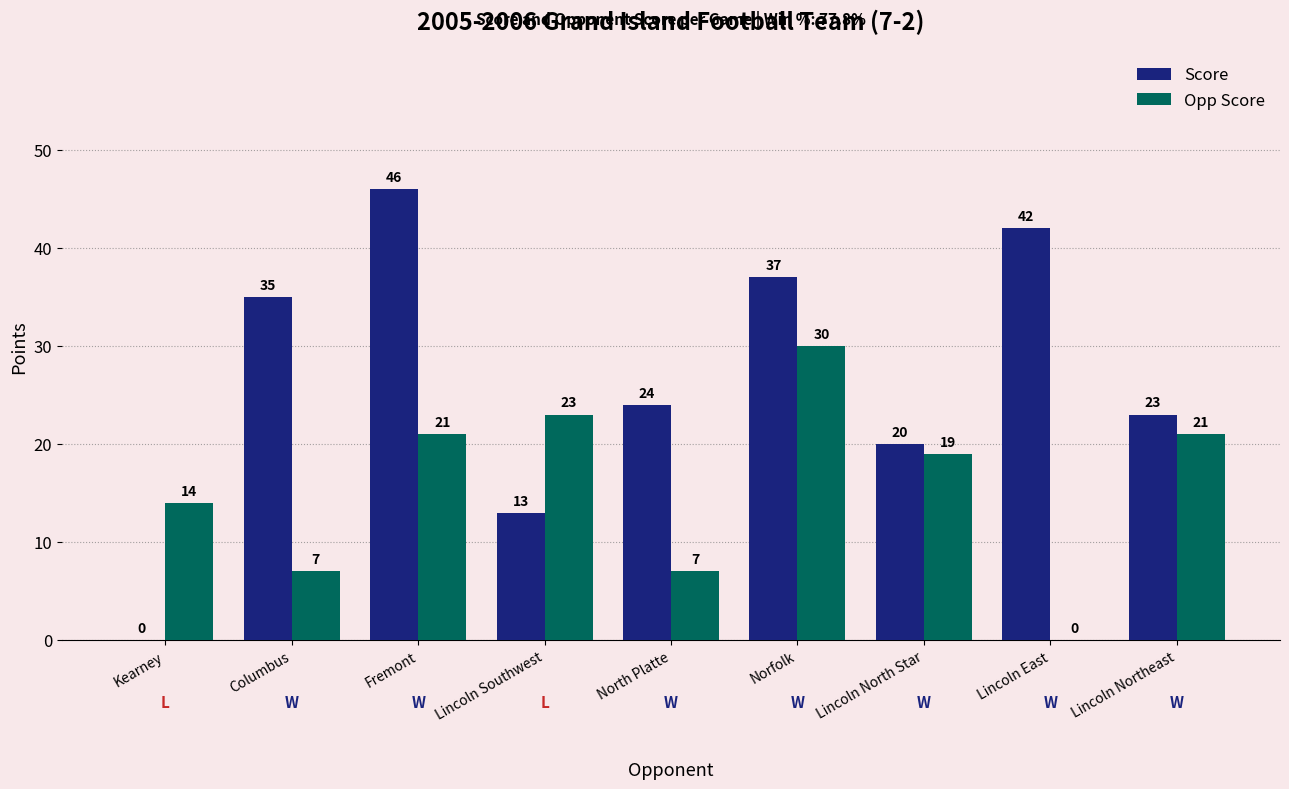

The Opp Score series shows 0 at Lincoln East. True or false?

True